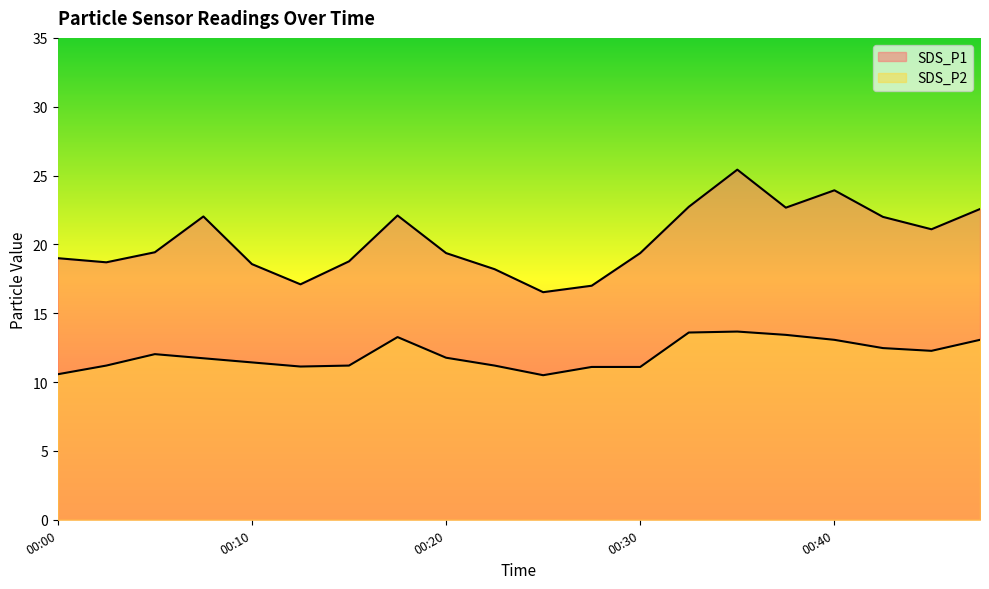

At how many categories does at least one series exceed 22?

7